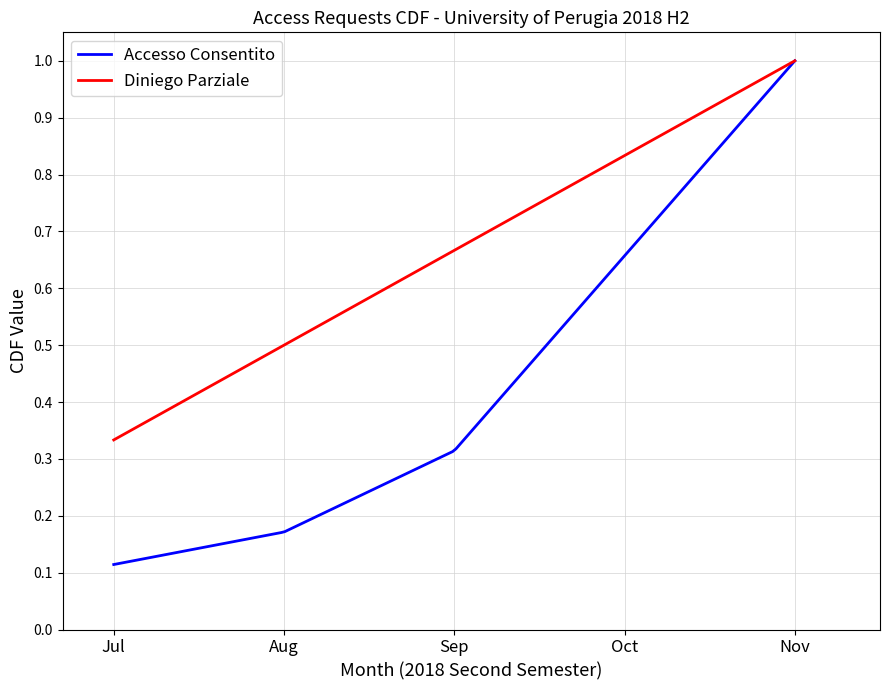

Which series has the largest range (max minus min)?

Accesso Consentito